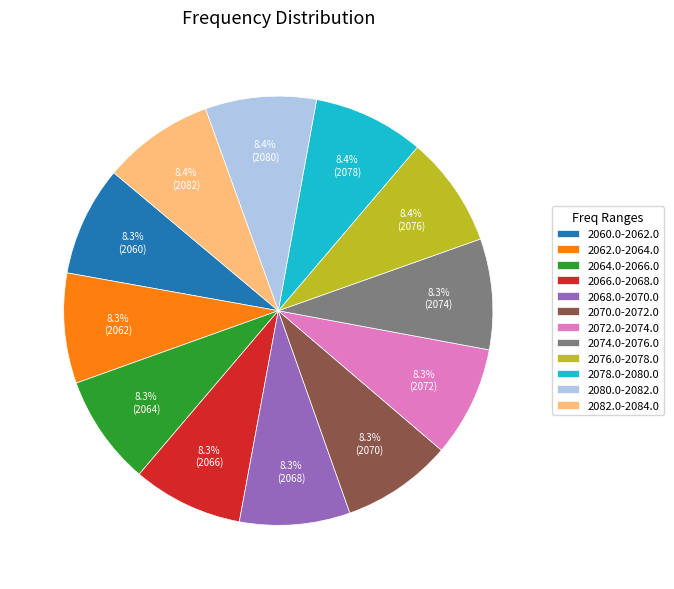

What percentage is NOT represented by 2078.0-2080.0?

91.6%